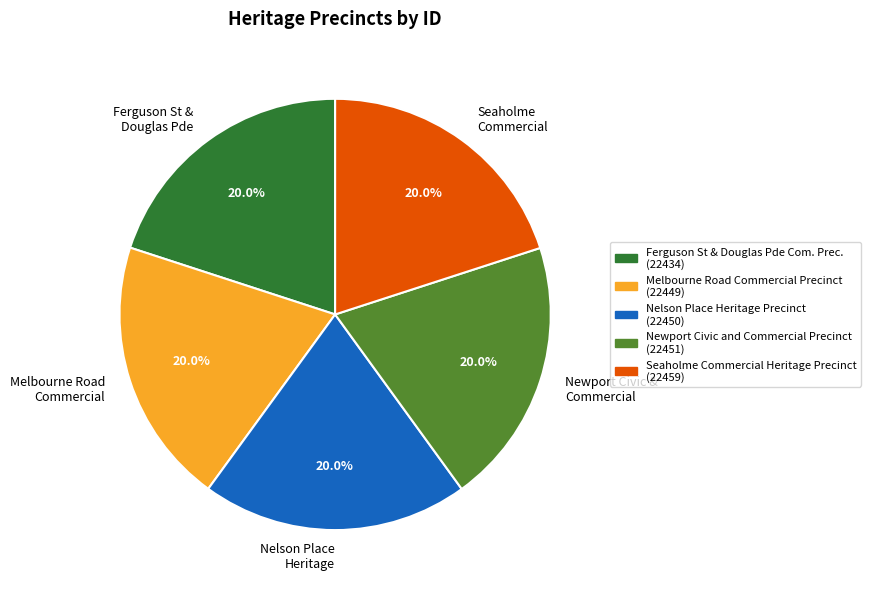

Is there any slice that represents more than half of the pie?

No